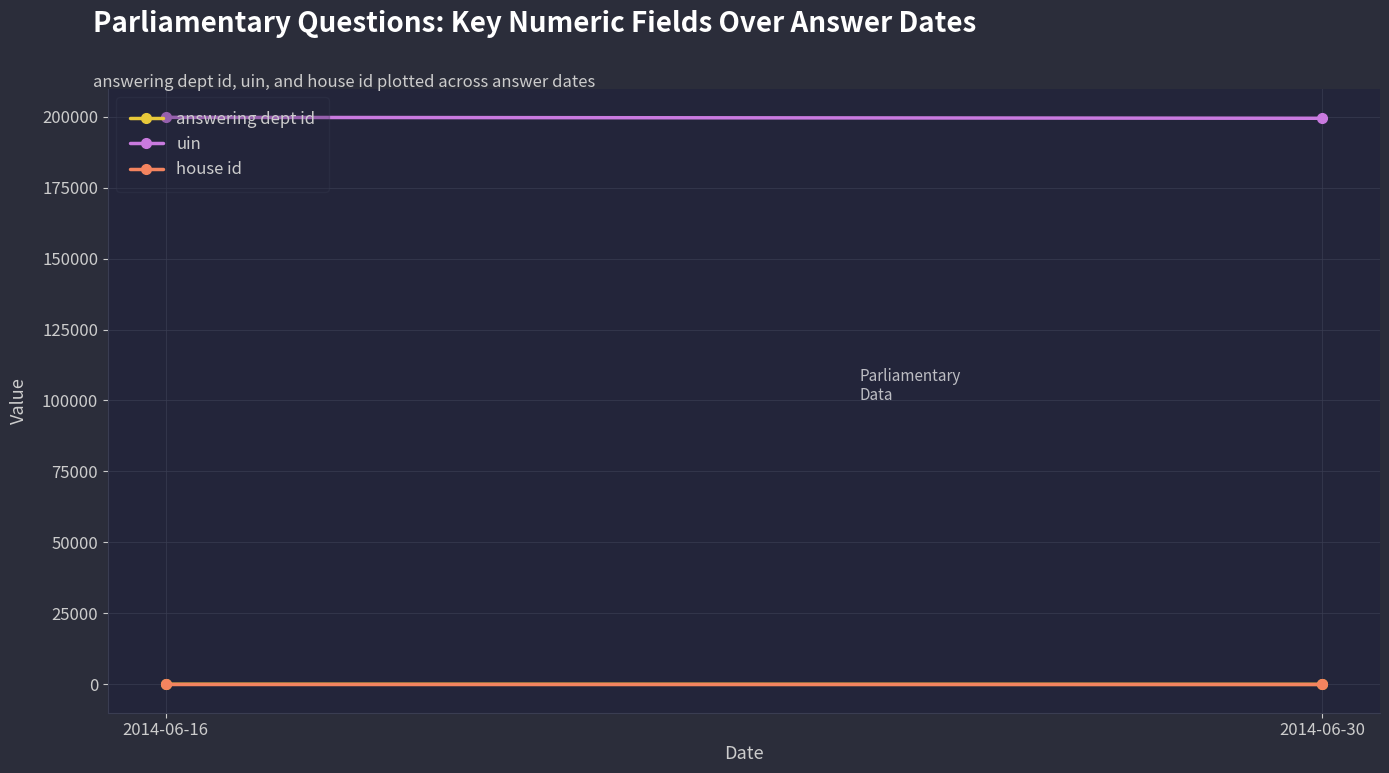

What is the smallest value displayed?

1